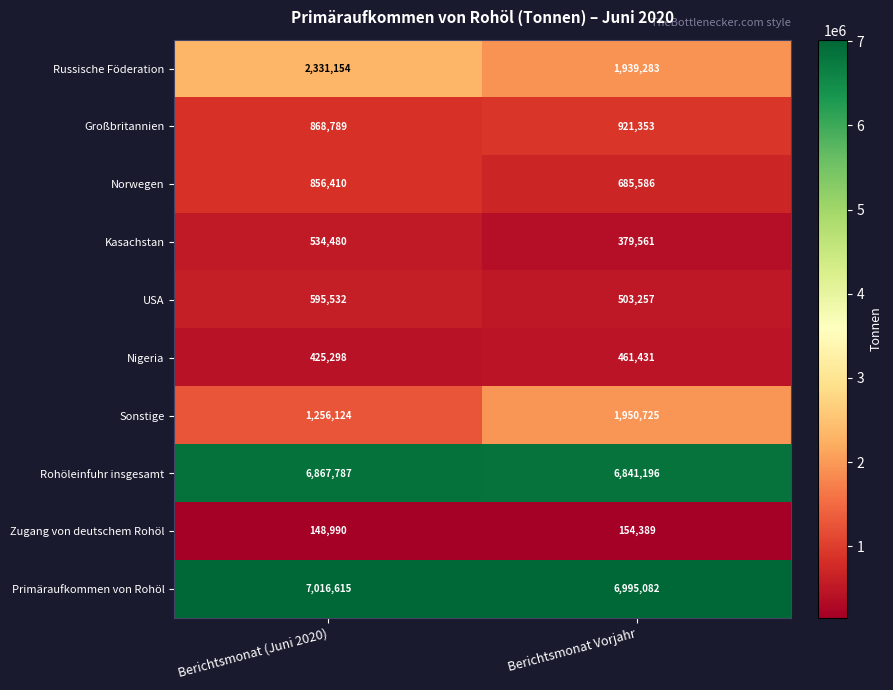

What is the sum of the Kasachstan values at Berichtsmonat Vorjahr and Berichtsmonat (Juni 2020)?

914041